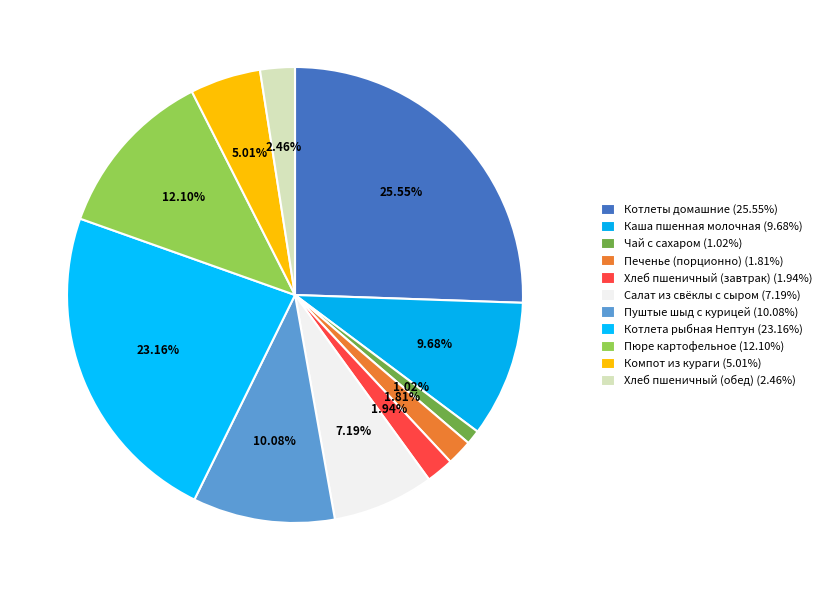

How many segments does this pie chart have?

11